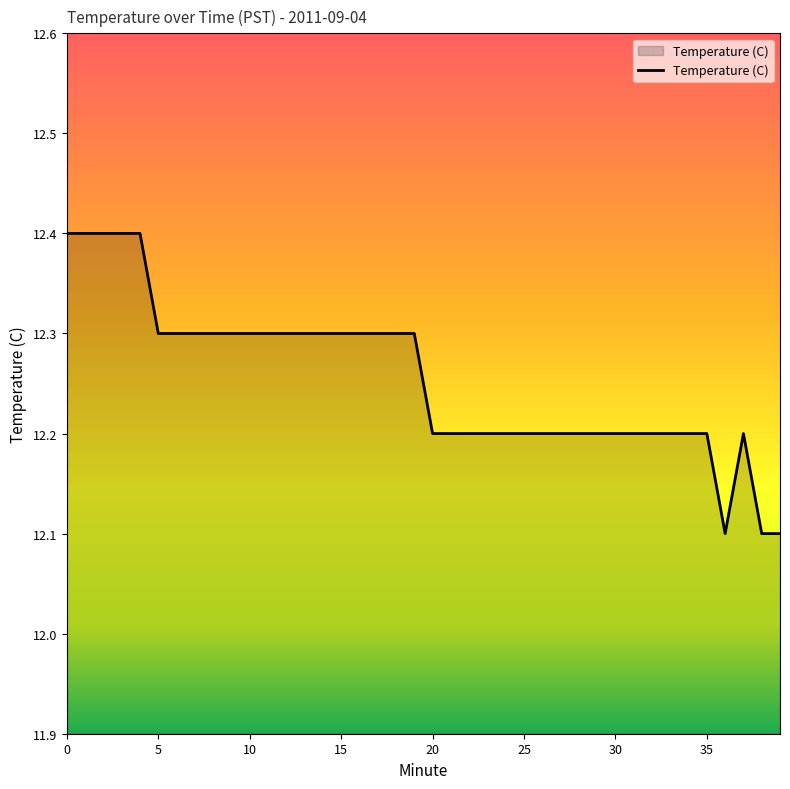

What is the maximum value shown in the chart?

12.4